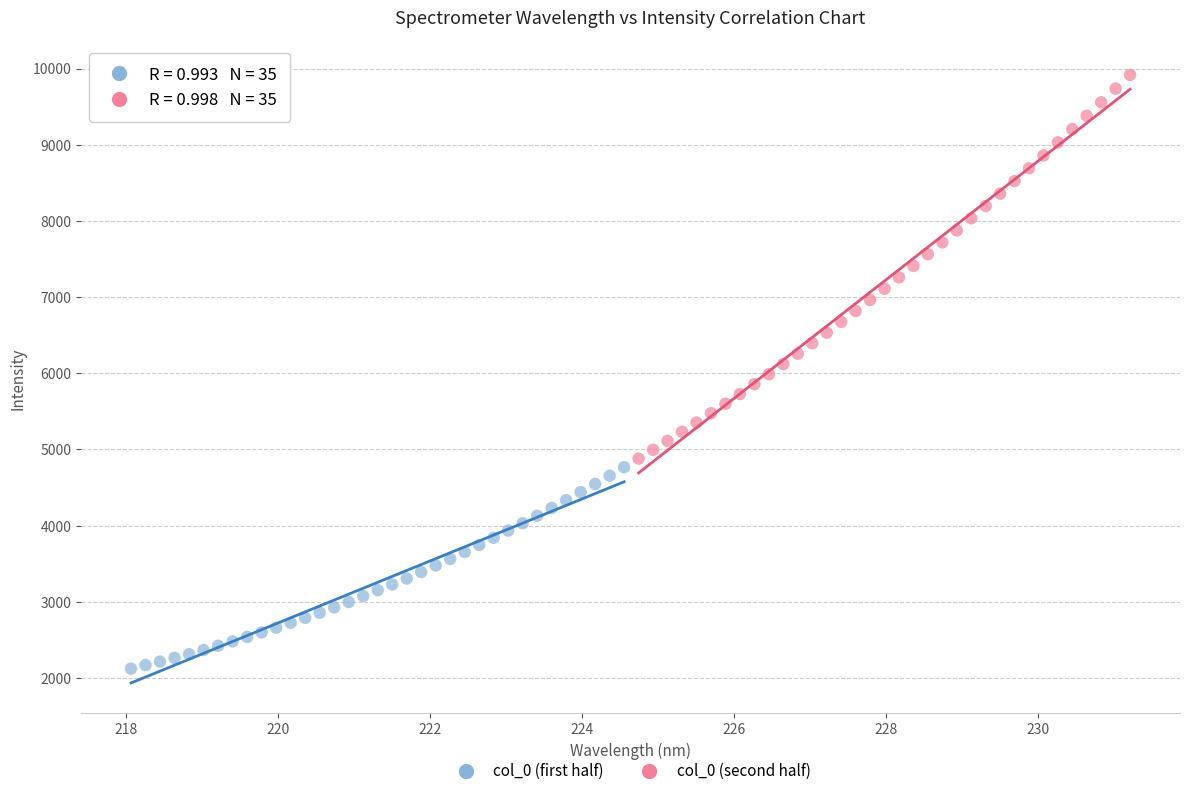

Which series reaches the minimum Y coordinate?

col_0 (first half)